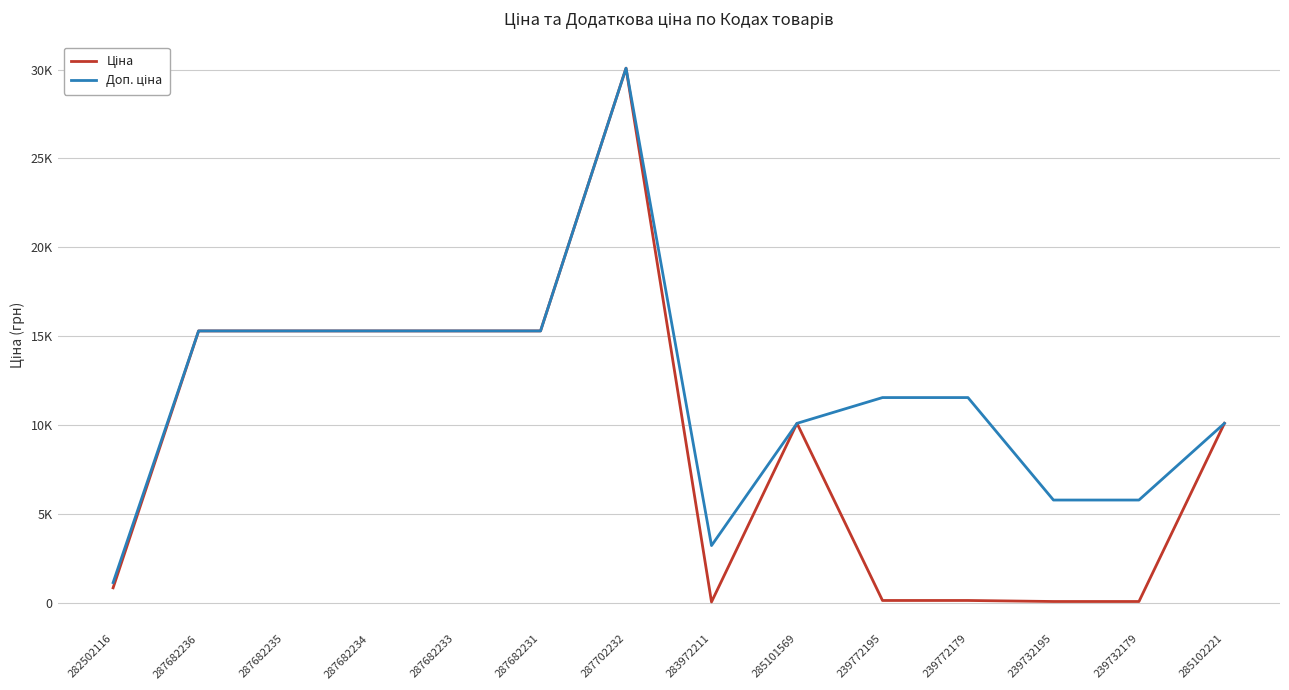

Is the value of Доп. ціна at 287682235 greater than the value of Ціна at 239772179?

Yes